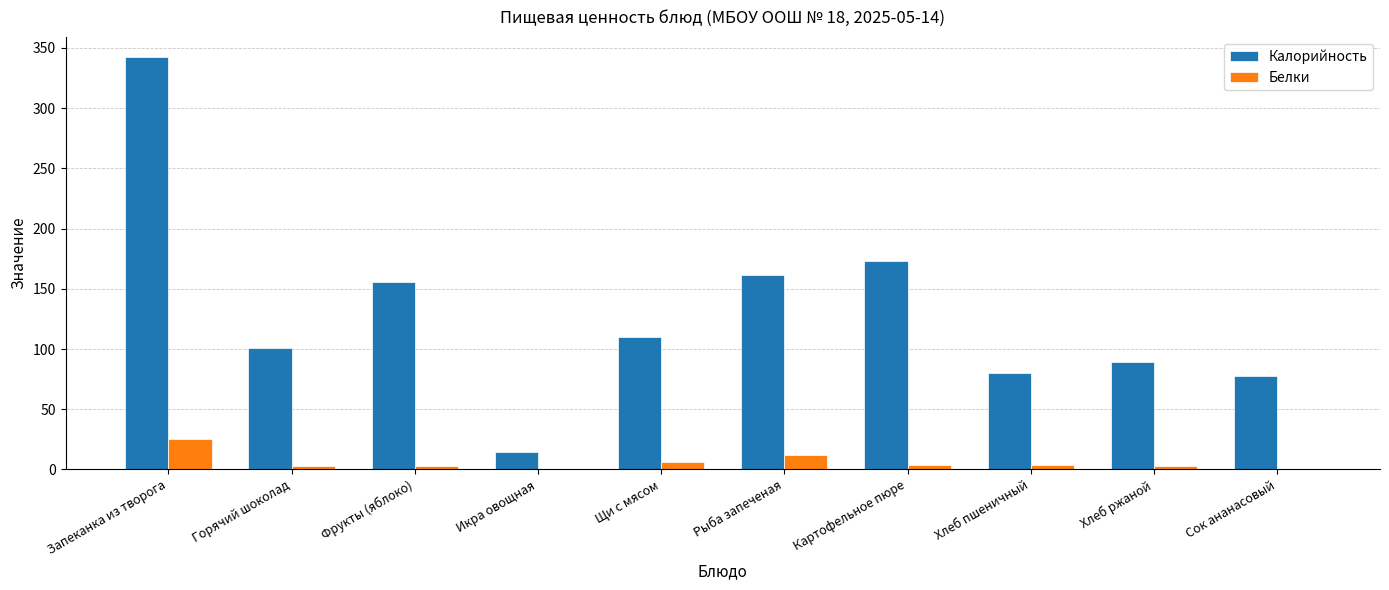

What are all the series names shown in the legend?

Калорийность, Белки